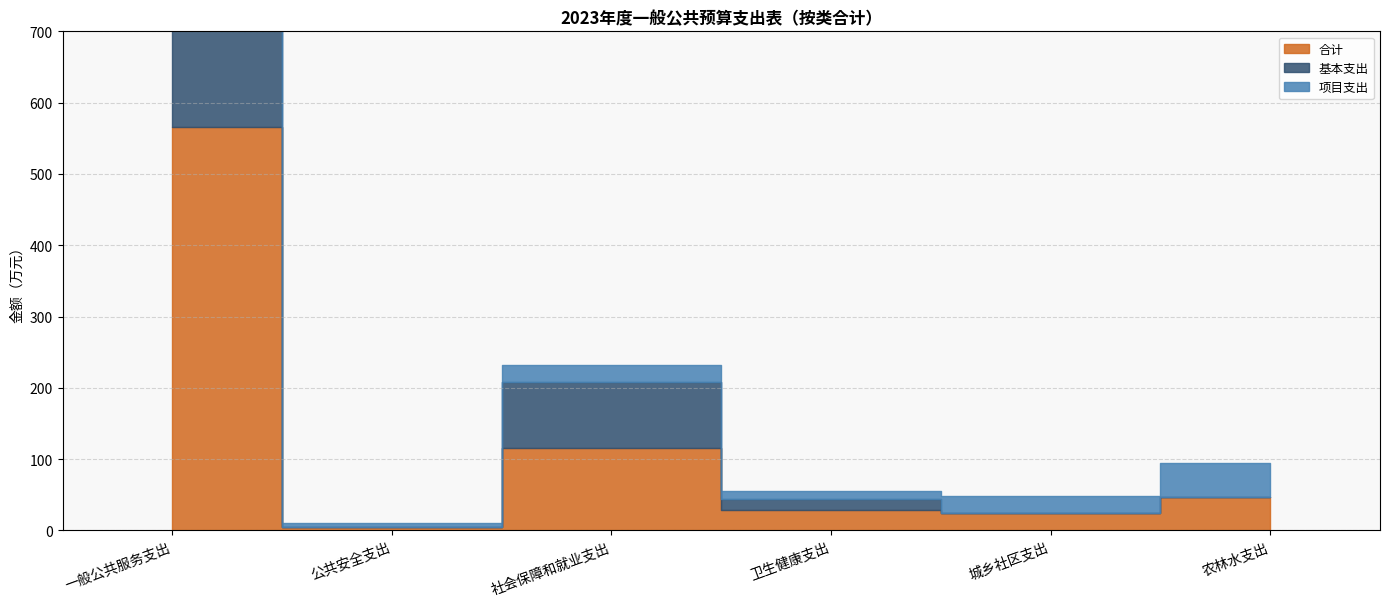

How many times do 项目支出 and 基本支出 cross each other?

2